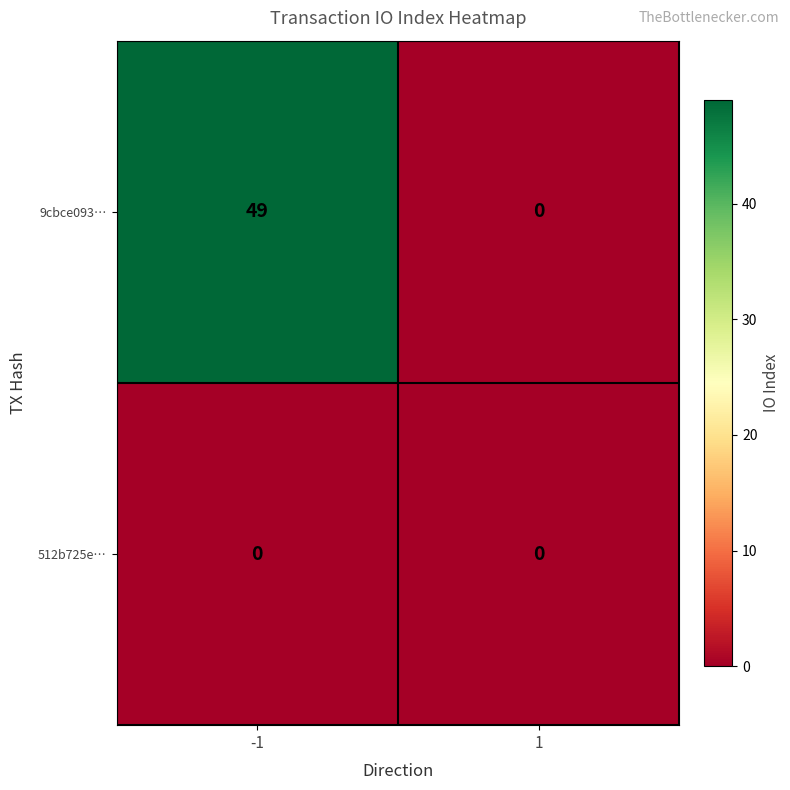

List the series in order of their peak value, lowest first.

512b725e…, 9cbce093…